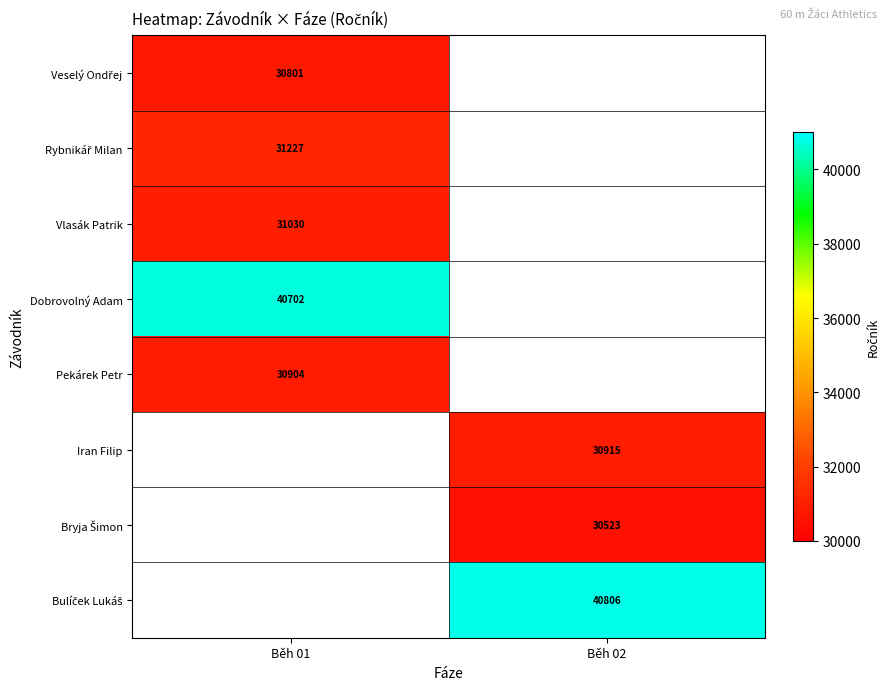

True or false: Iran Filip has a value of 30915 at Běh 02.

True